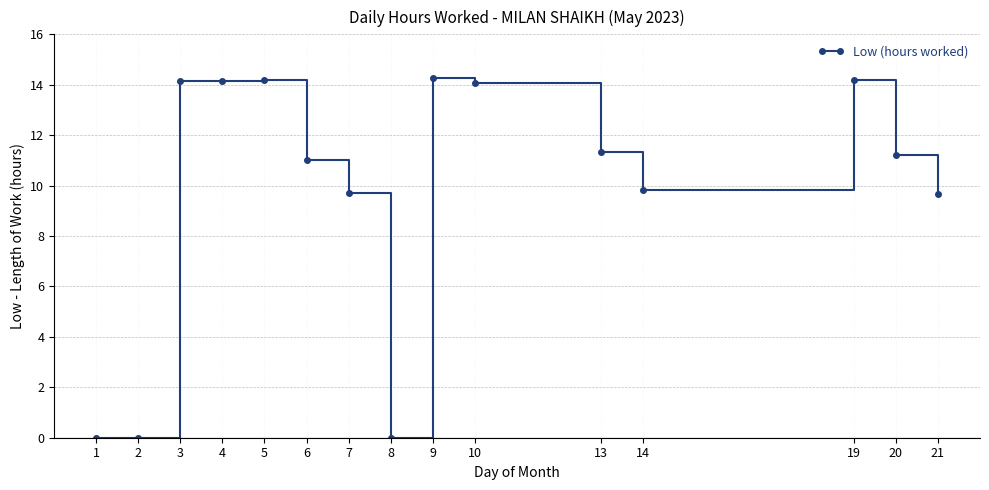

True or false: there are more than 2 points higher than both neighbors.

True